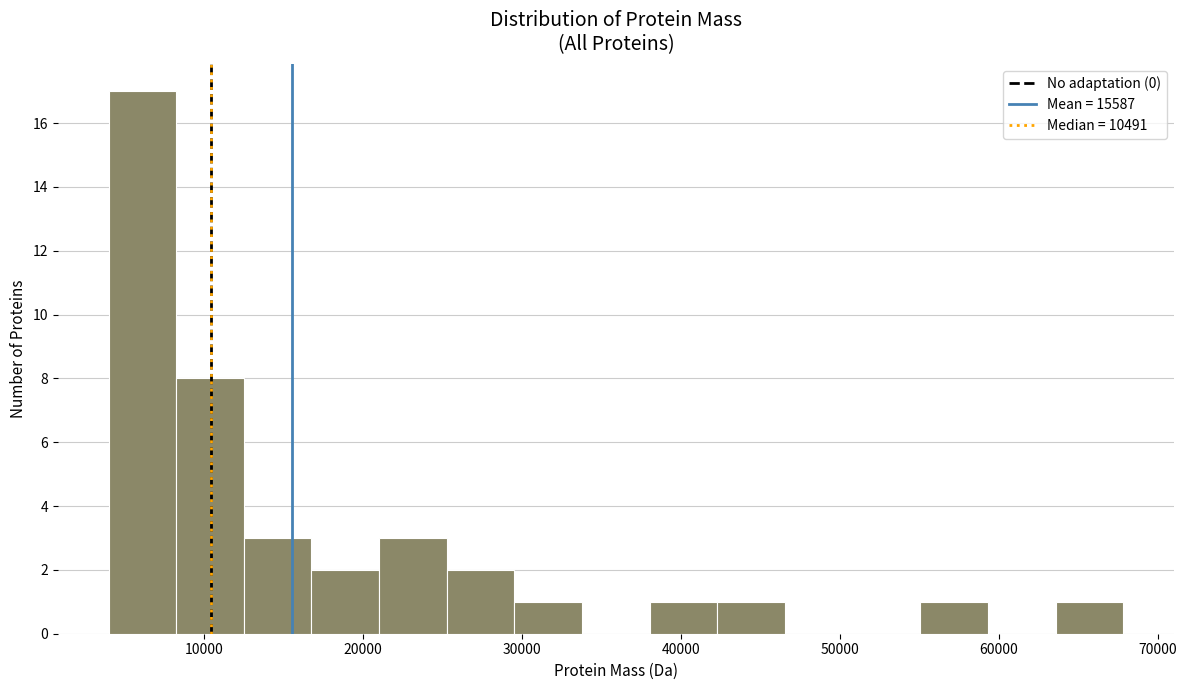

Reading left to right, transcribe this chart: for each bar, give the range it covers on the x-axis and its height. Neither the bar edges nor the heights are printed on the chart, so give them approximately, as read against the axes.

4000 to 8000: 17
8000 to 13000: 8
13000 to 17000: 3
17000 to 21000: 2
21000 to 25000: 3
25000 to 30000: 2
30000 to 34000: 1
34000 to 38000: 0
38000 to 42000: 1
42000 to 47000: 1
47000 to 51000: 0
51000 to 55000: 0
55000 to 59000: 1
59000 to 64000: 0
64000 to 68000: 1